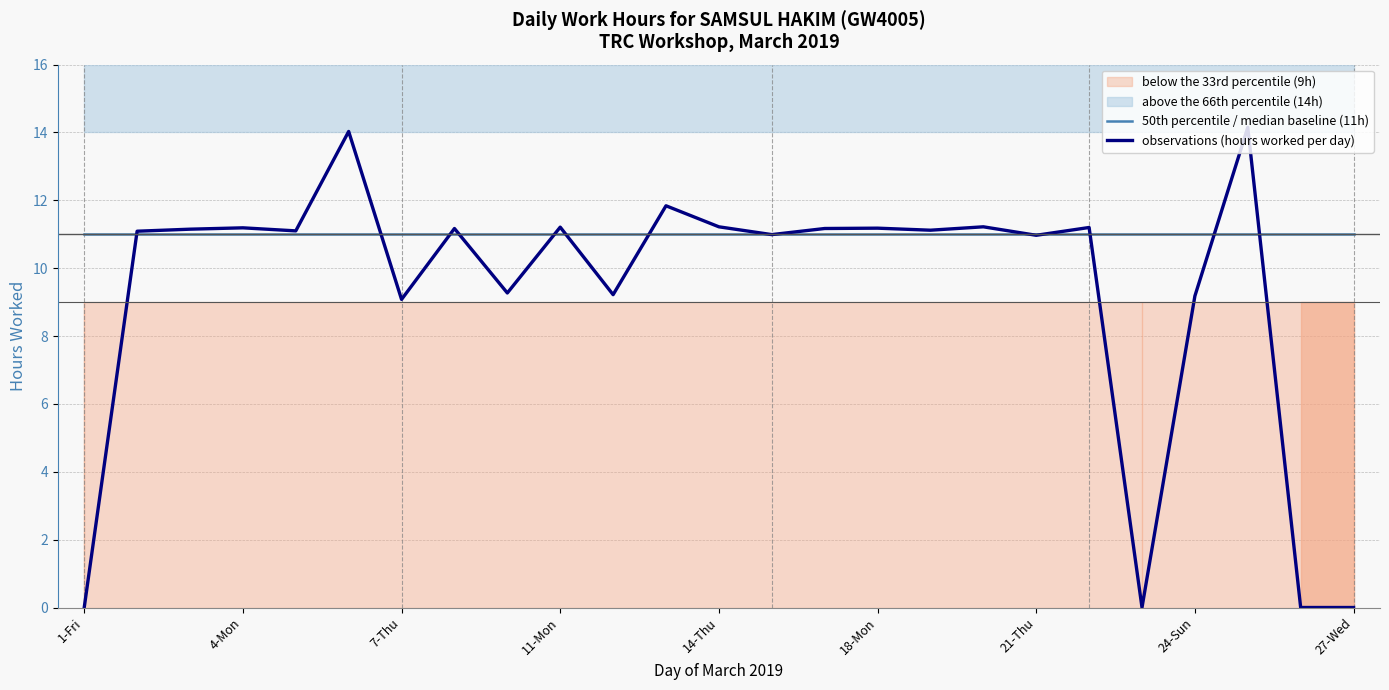

True or false: observations (hours worked per day) has a value of 14.3 at 7-Thu.

False